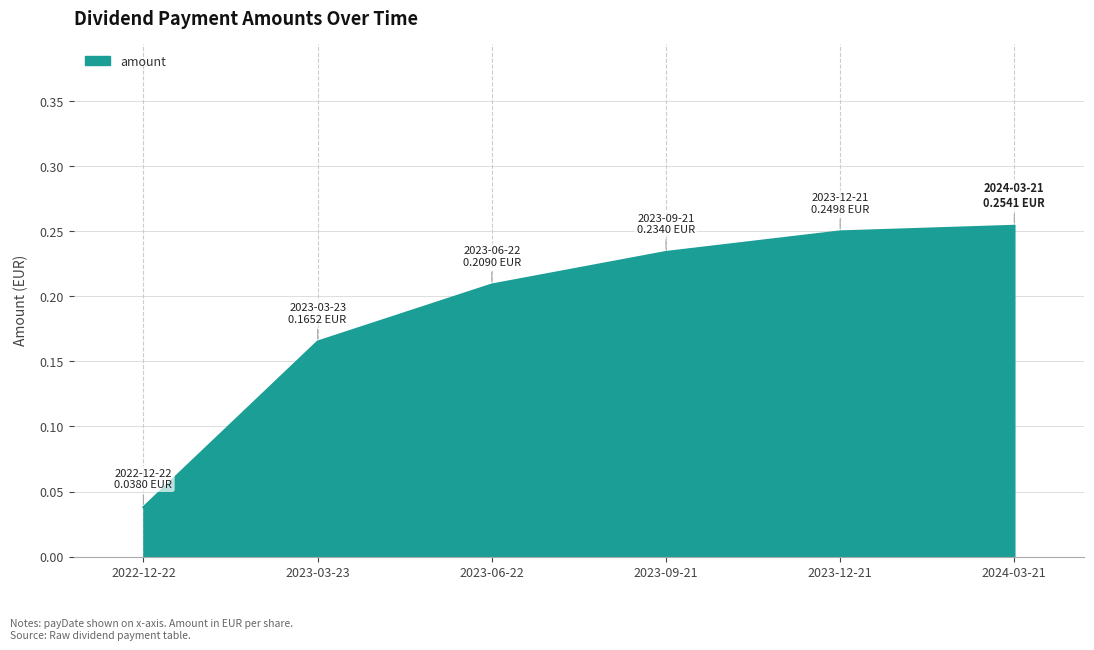

Rank the categories by value from lowest to highest.

2022-12-22, 2023-03-23, 2023-06-22, 2023-09-21, 2023-12-21, 2024-03-21